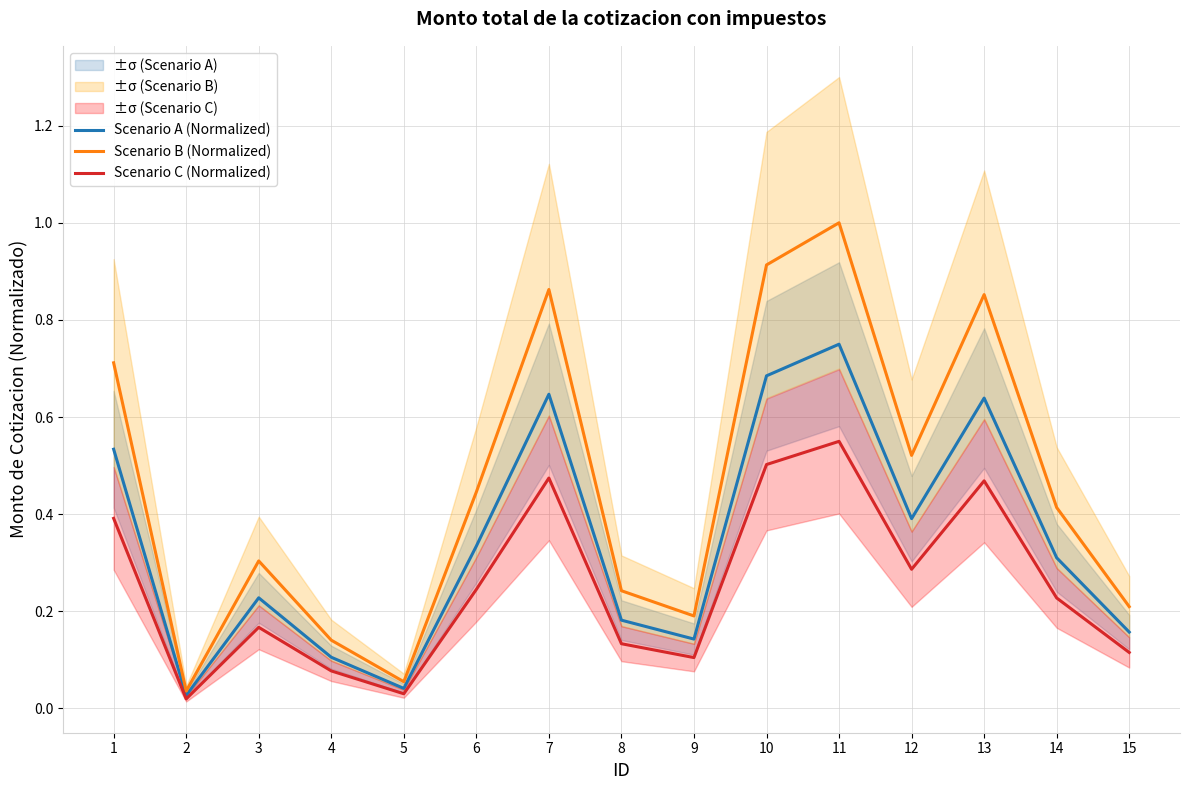

What is the maximum value for Scenario C (Normalized)?

0.6